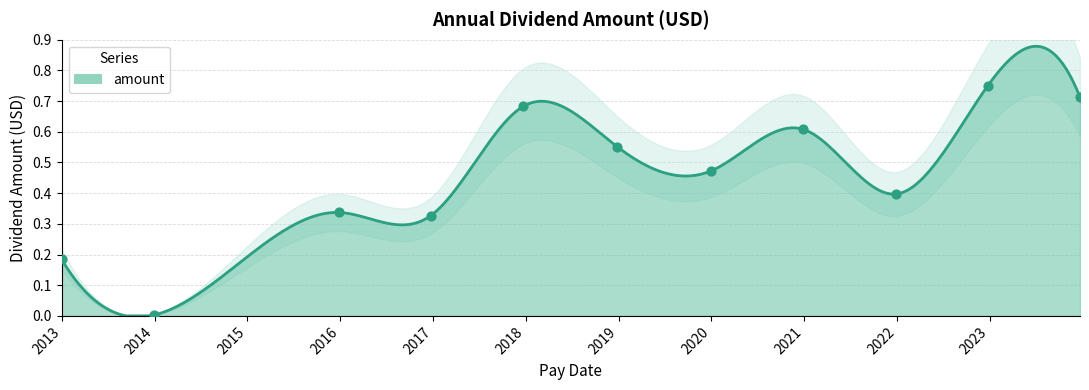

Between 2017-12-22 and 2022-12-23, which is larger?

2022-12-23